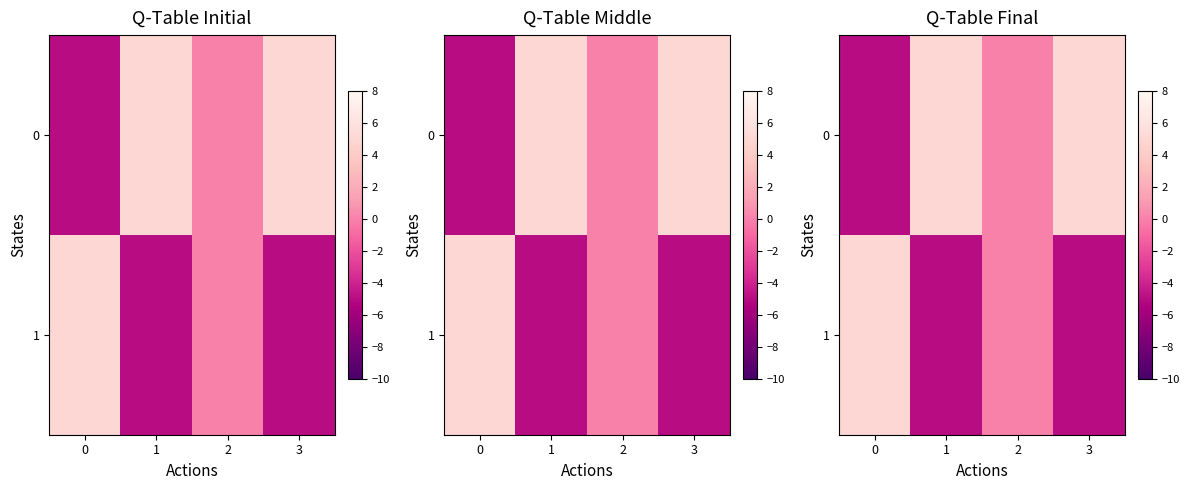

Count the number of categories in the chart.

4